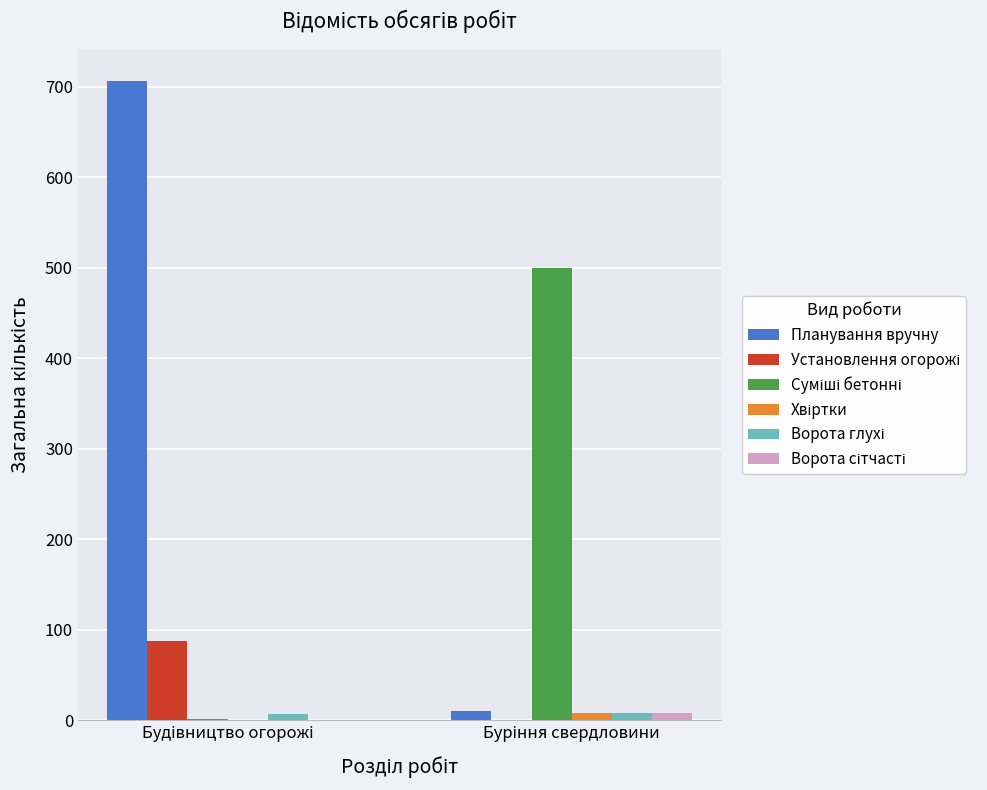

What is the greatest value displayed?

706.5